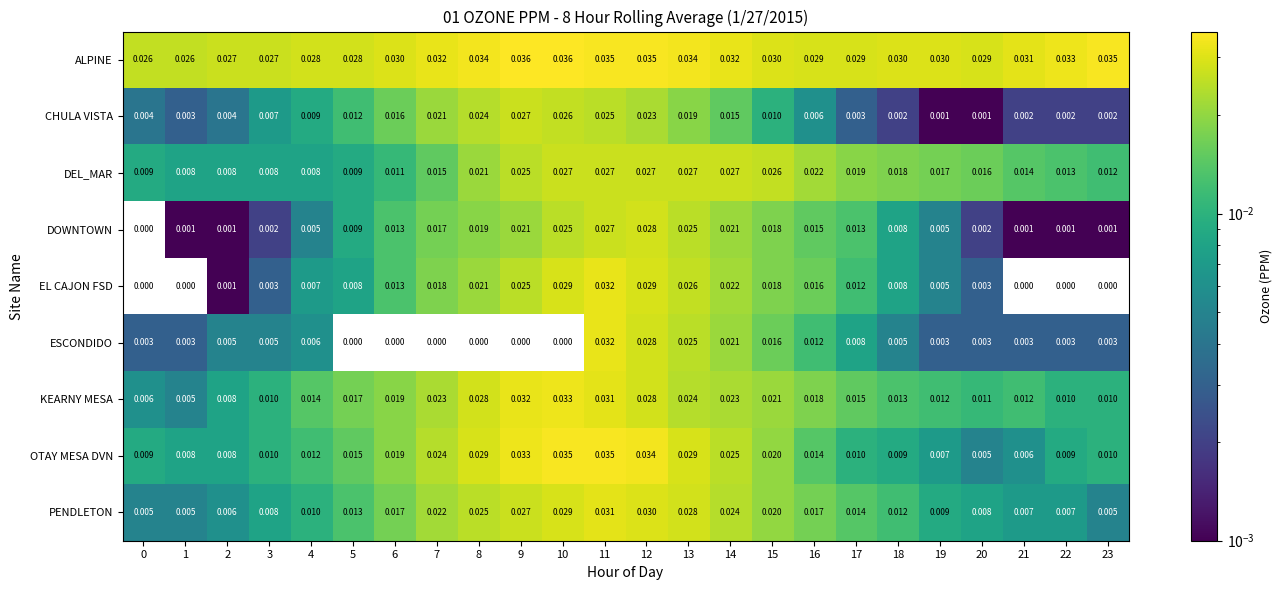

Between 4 and 14, which series saw the biggest shift?

DEL_MAR